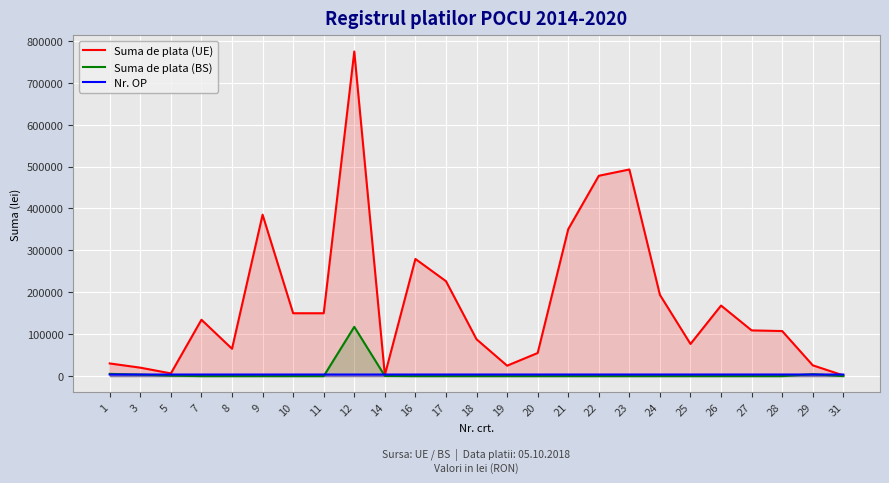

True or false: Suma de plata (UE) has more than 0 points higher than both neighbors.

True